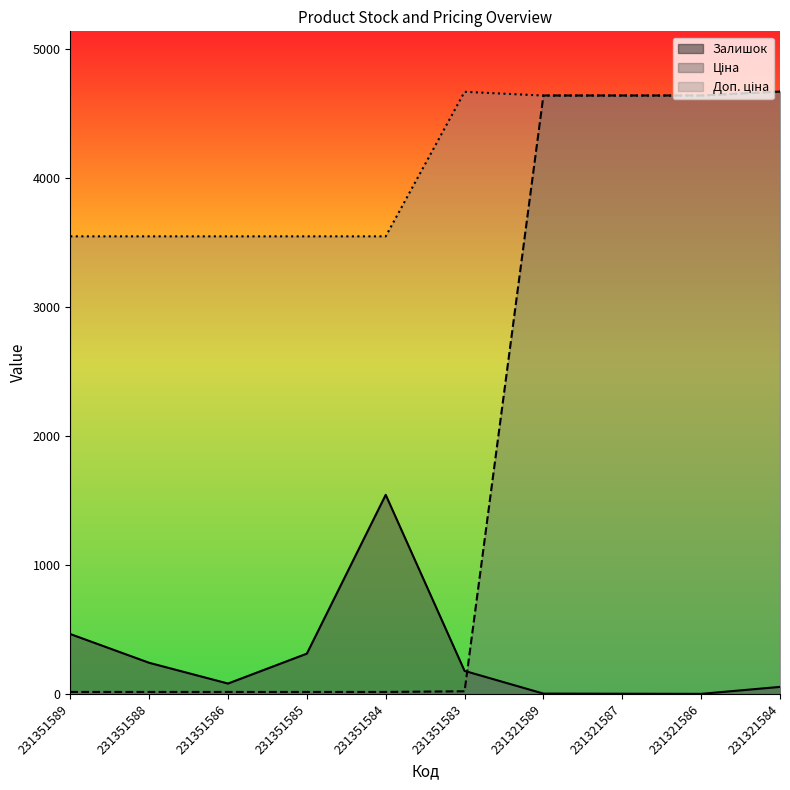

What is the difference between the maximum and second lowest values in the Залишок series?

1543.0